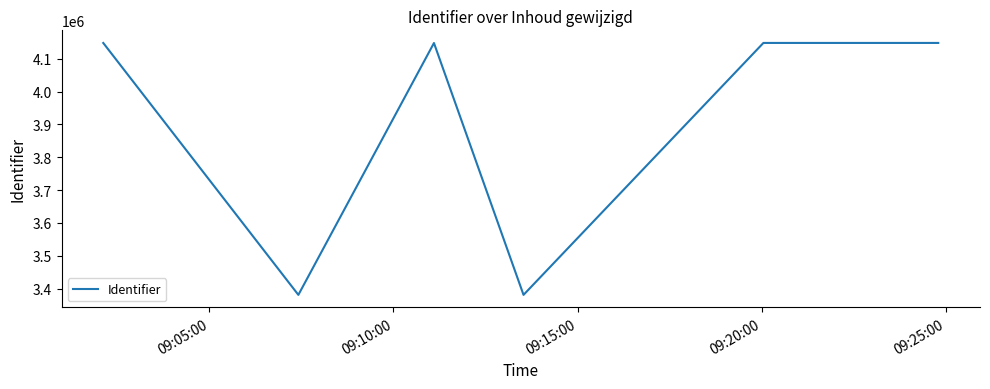

What is the smallest value displayed?

3380702